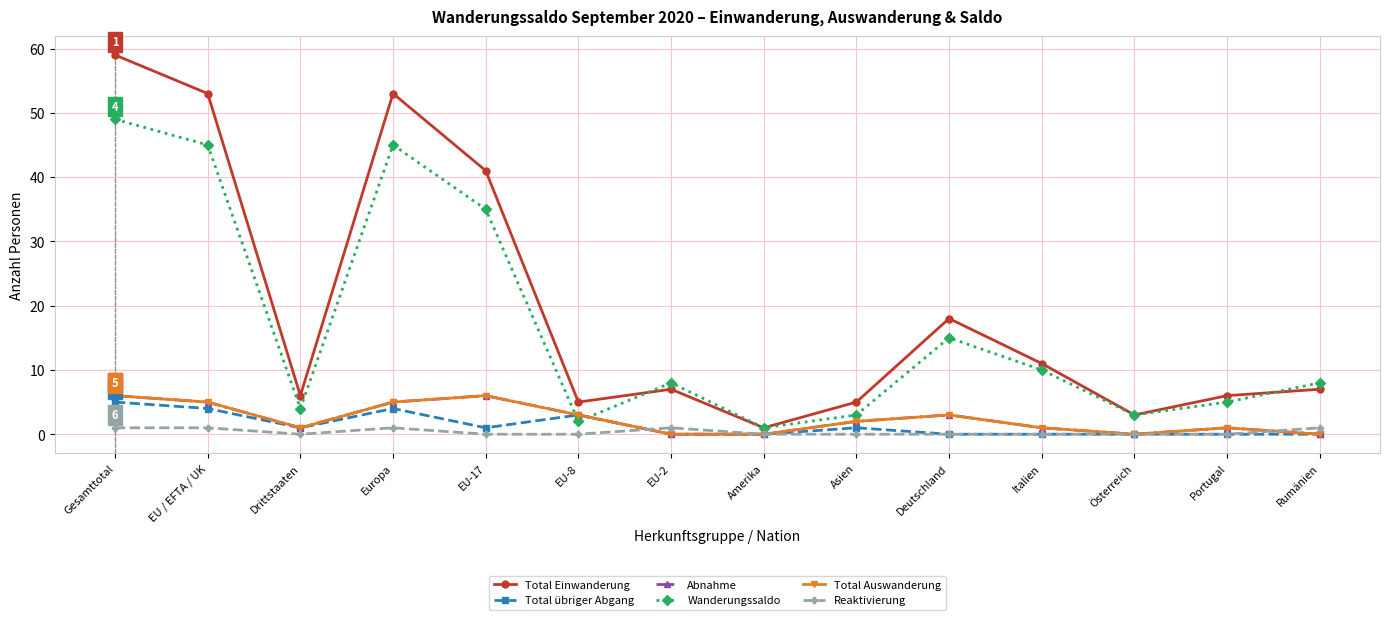

What is the label of the 5th point from the right?

Deutschland